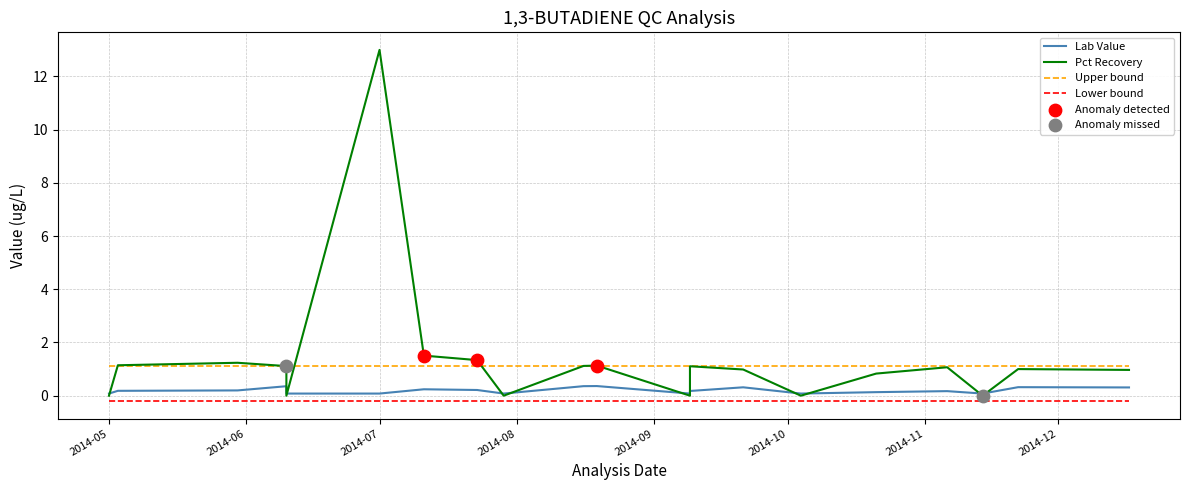

Which series reaches the maximum Y coordinate?

Pct Recovery